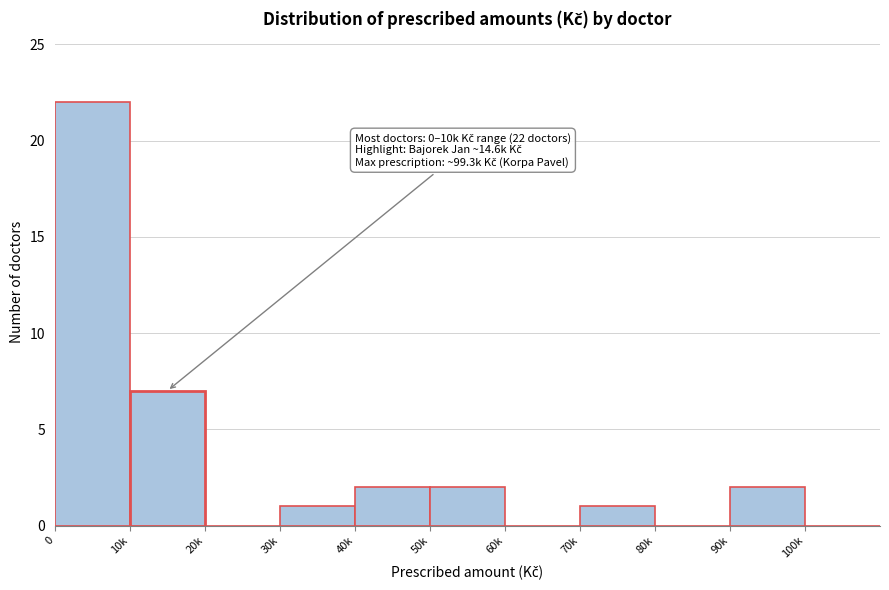

Reading left to right, extract all data points from this chart.

0=22	10k=7	20k=0	30k=1	40k=2	50k=2	60k=0	70k=1	80k=0	90k=2	100k=0